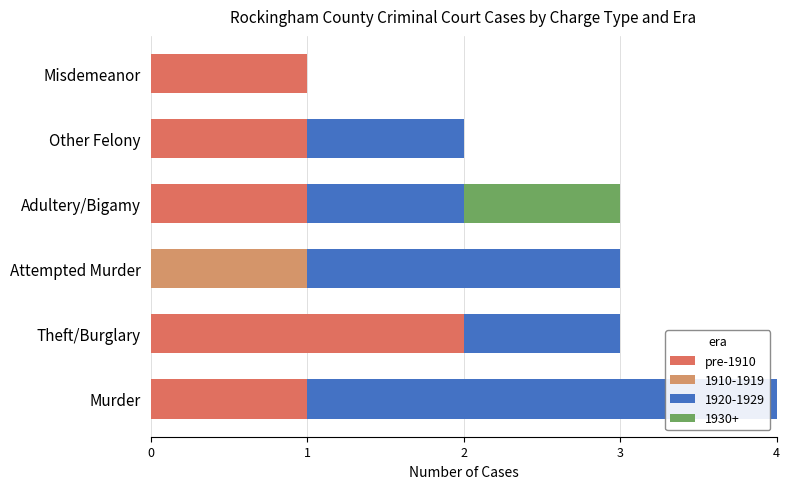

What is the sum of all pre-1910 values?

6